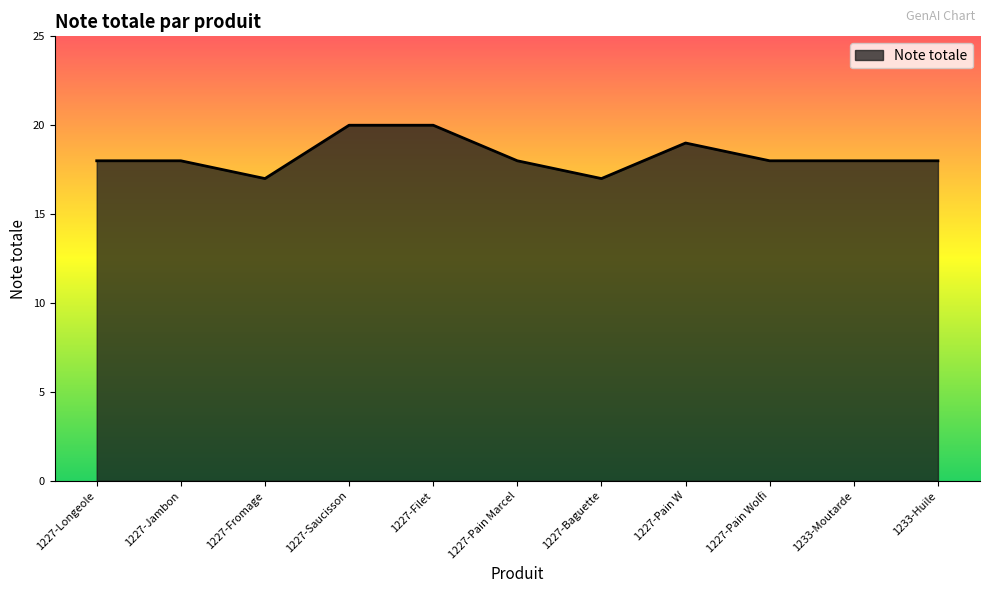

What is the greatest value displayed?

20